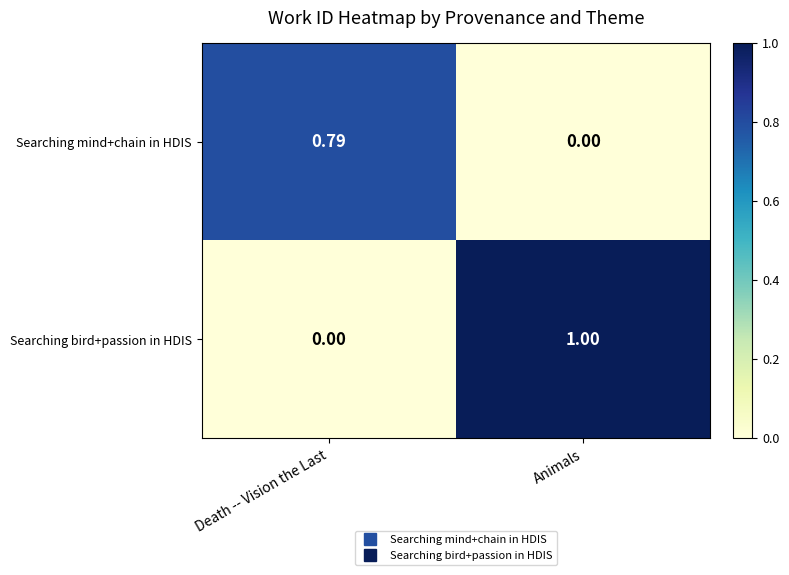

At which label does Searching mind+chain in HDIS reach its peak?

Death -- Vision the Last